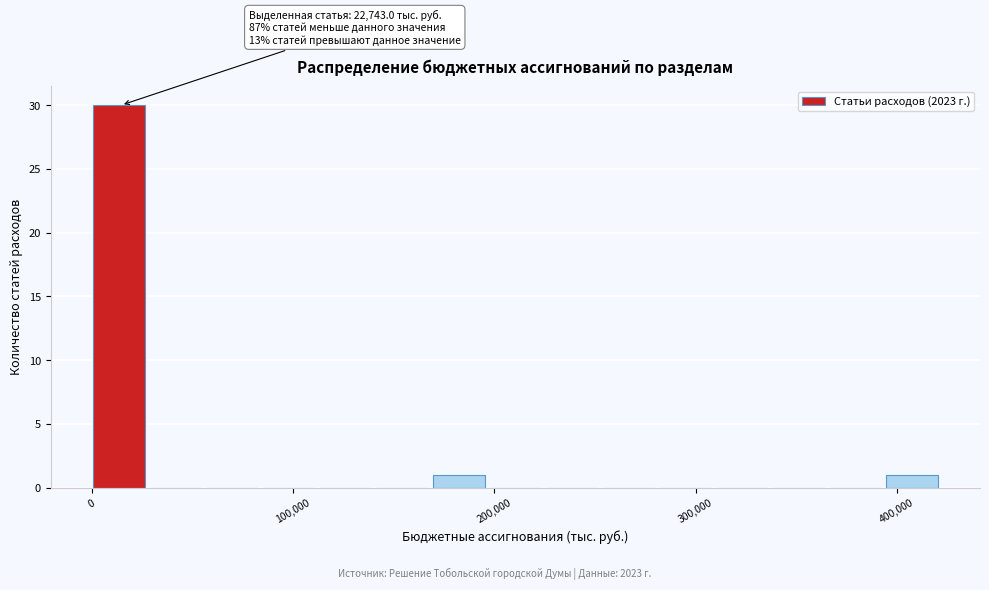

Around what value on the x-axis is the tallest bar? Give the approximate position of its centre, as read against the axis.

10000